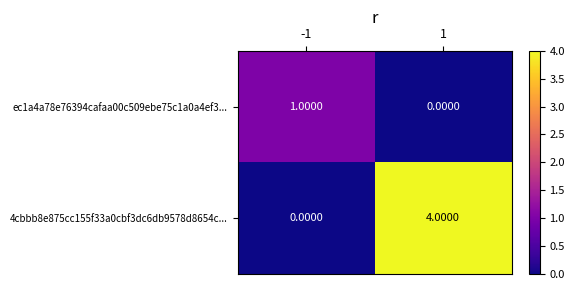

List the series in order of their peak value, highest first.

4cbbb8e875cc155f33a0cbf3dc6db9578d8654c..., ec1a4a78e76394cafaa00c509ebe75c1a0a4ef3...